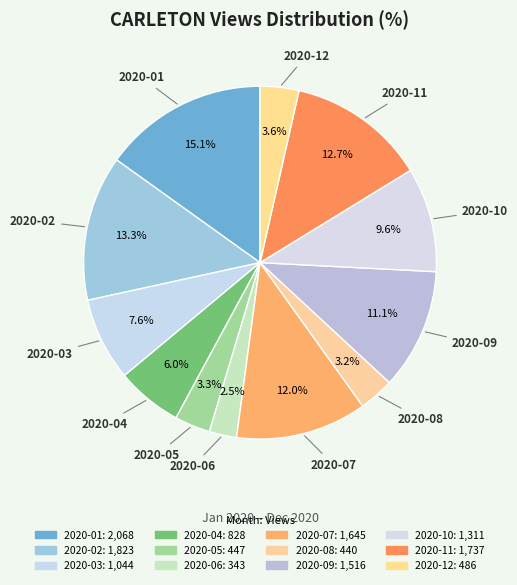

To the nearest percent, what is the average slice percentage?

8%